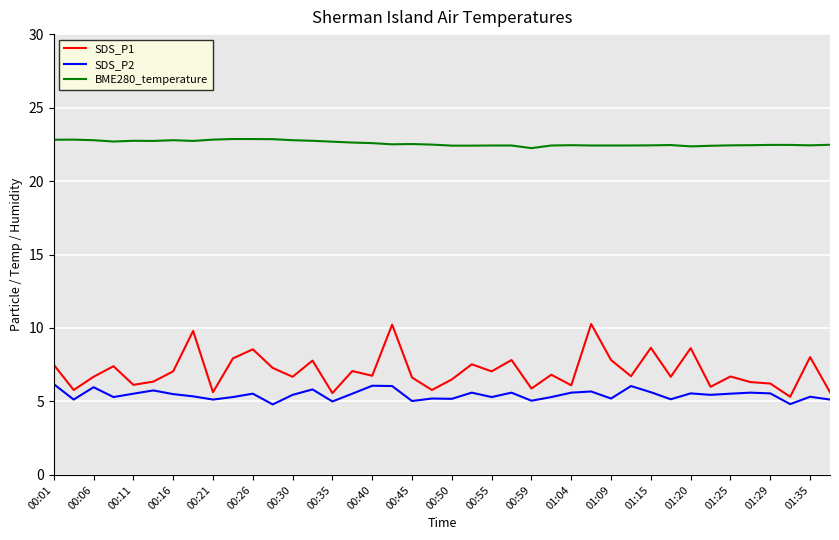

Which series has the widest spread of values?

SDS_P1